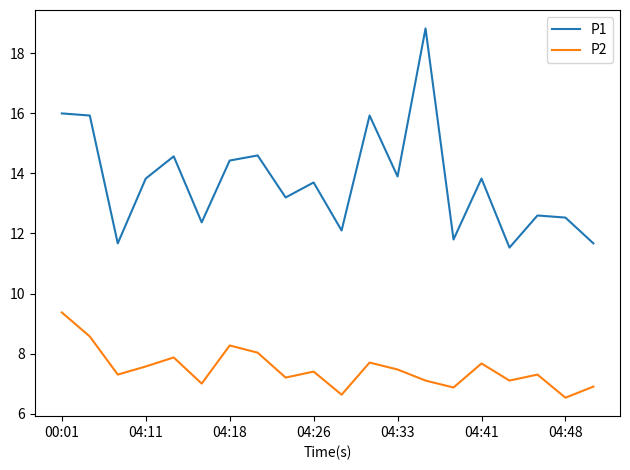

List the series in order of their overall mean, highest first.

P1, P2